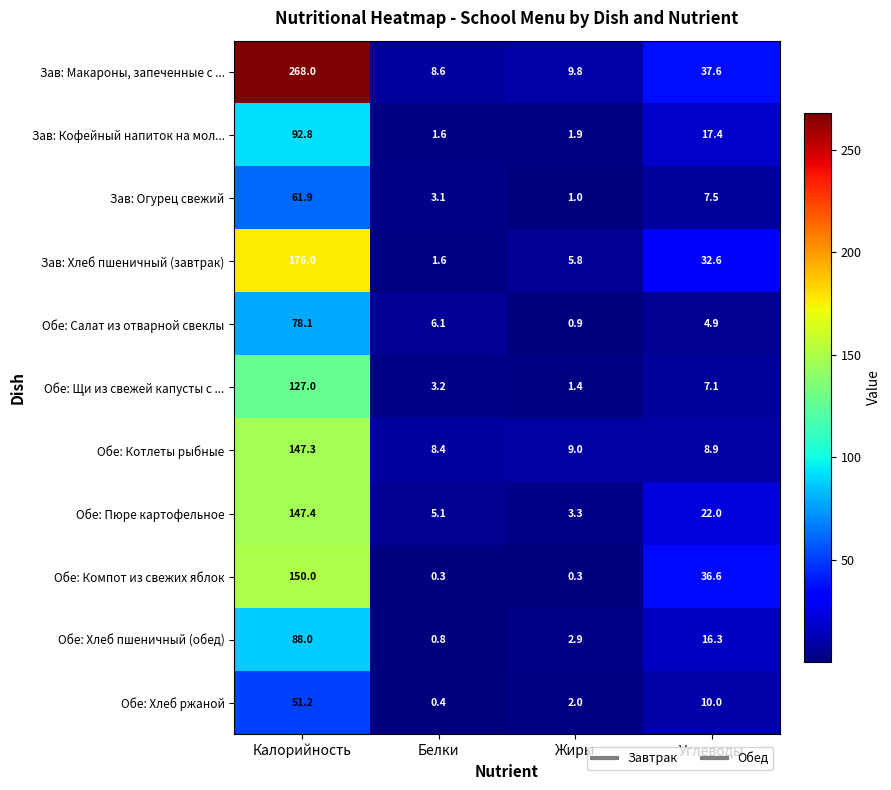

What is the sum of all Зав: Огурец свежий values?

73.5